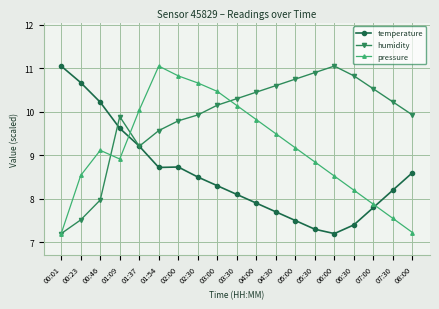

Where is the first local minimum for humidity?

01:37